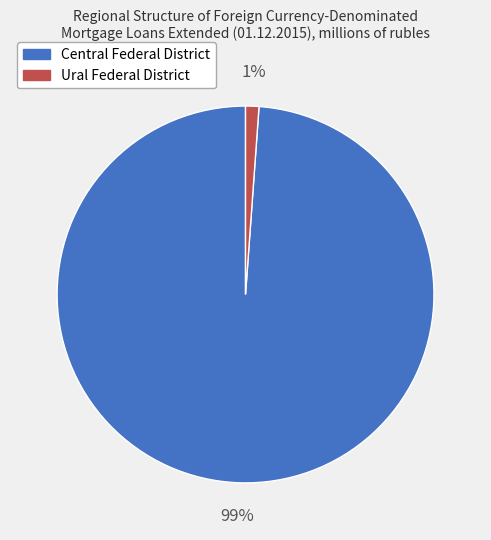

Which slice is the largest?

Central Federal District